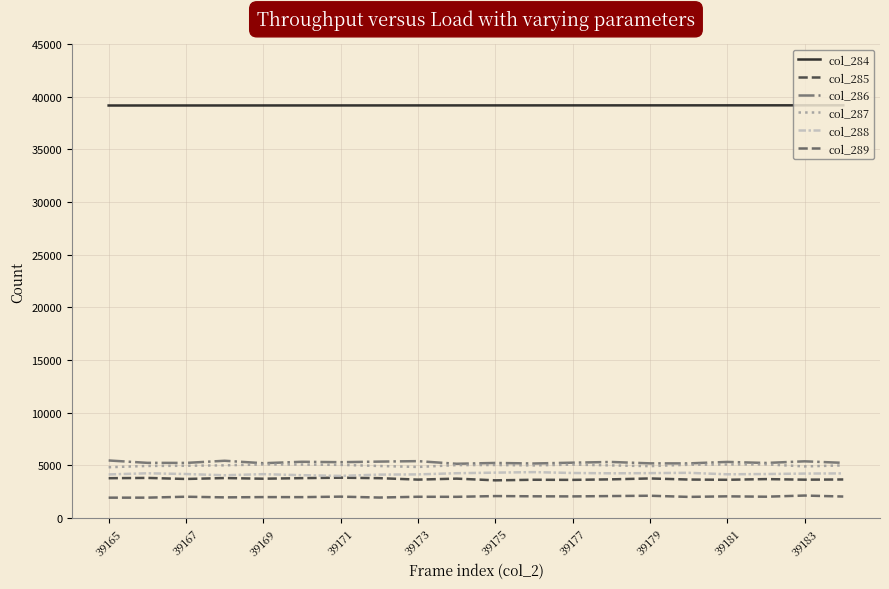

True or false: col_289 and col_285 cross at least once.

False